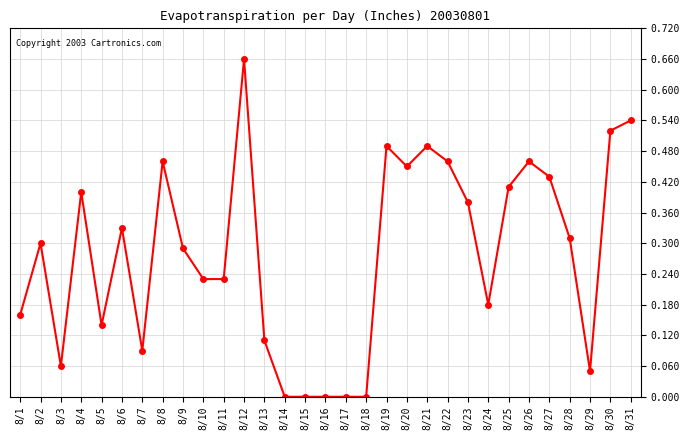

Is this an area chart (filled region under the line)?

No